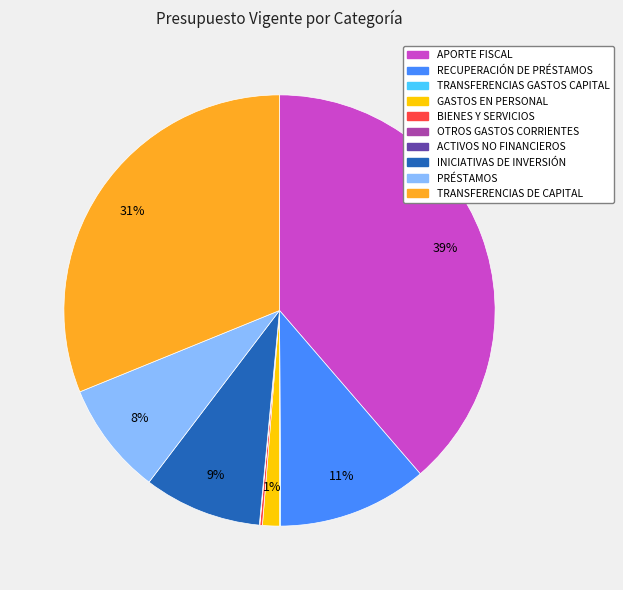

Is it true that PRÉSTAMOS is 8% of the pie?

True